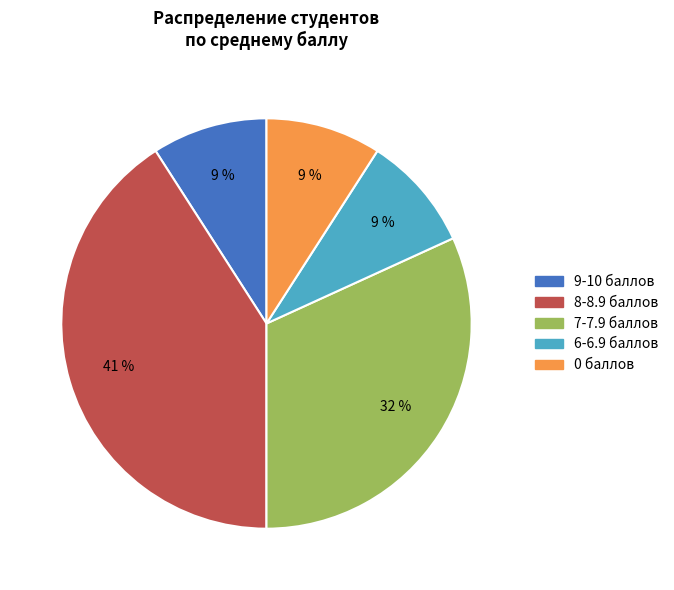

How many slices are in this pie chart?

5